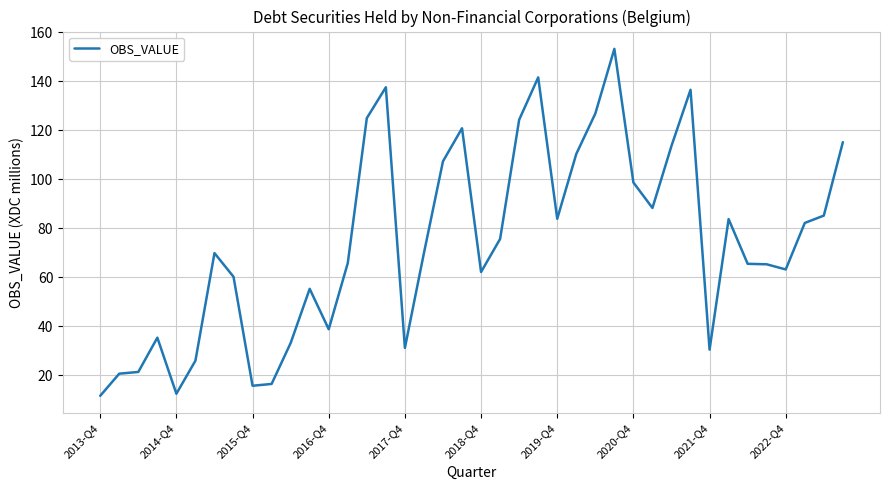

What is the greatest value displayed?

153.3